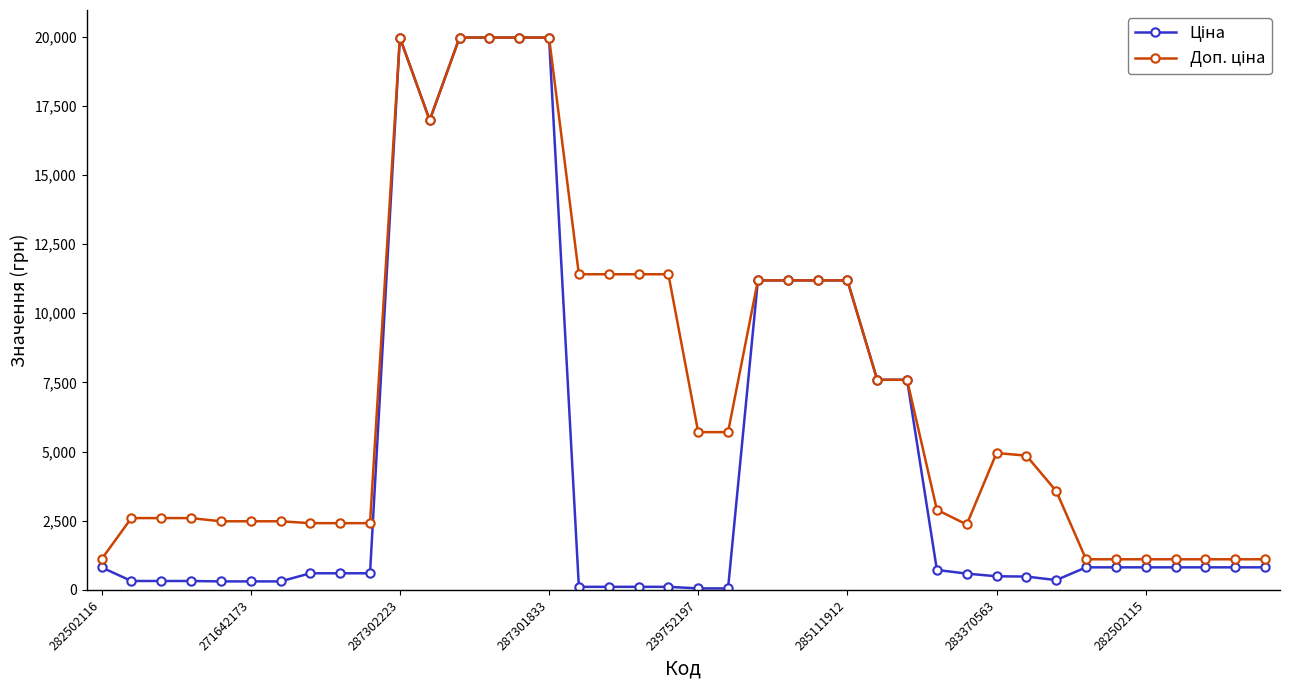

What is the greatest value displayed?

19964.2